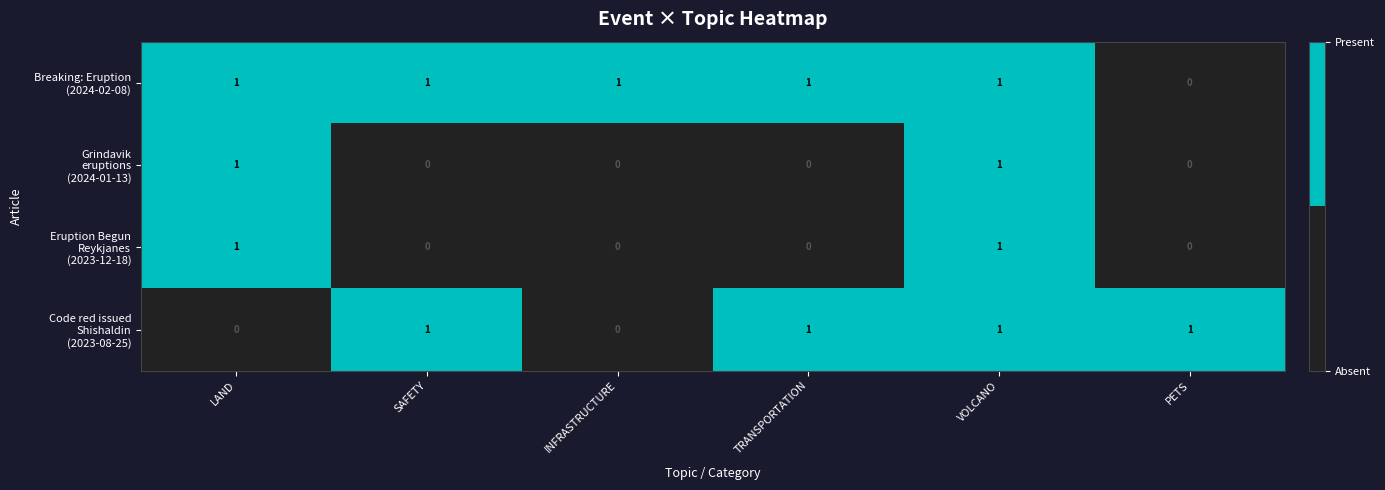

At how many categories does at least one series exceed 0?

6